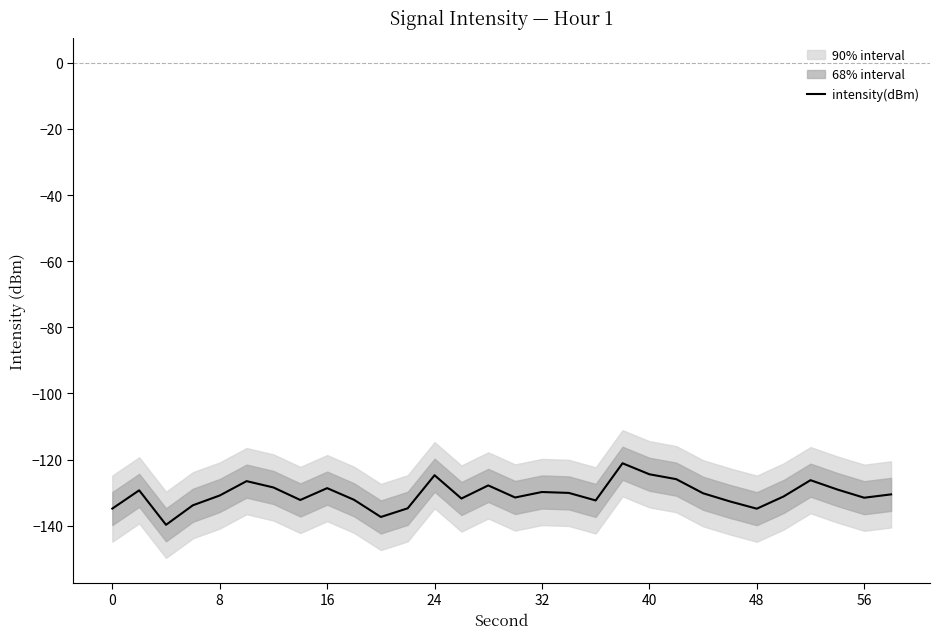

What is the lowest value of the intensity(dBm) series?

-139.7